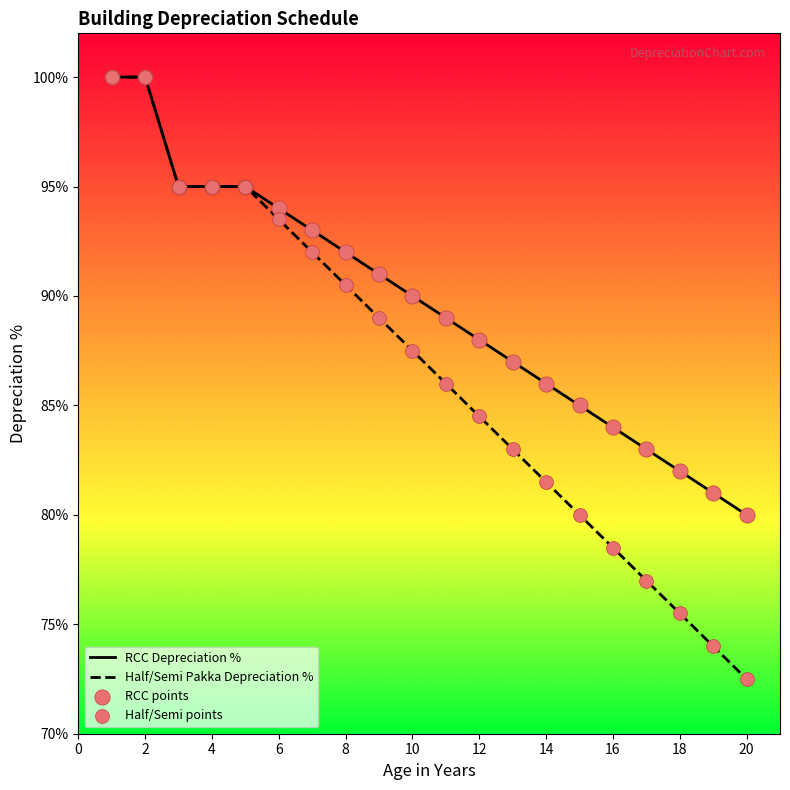

Which series has the widest spread of Y values?

Half/Semi Pakka Depreciation %